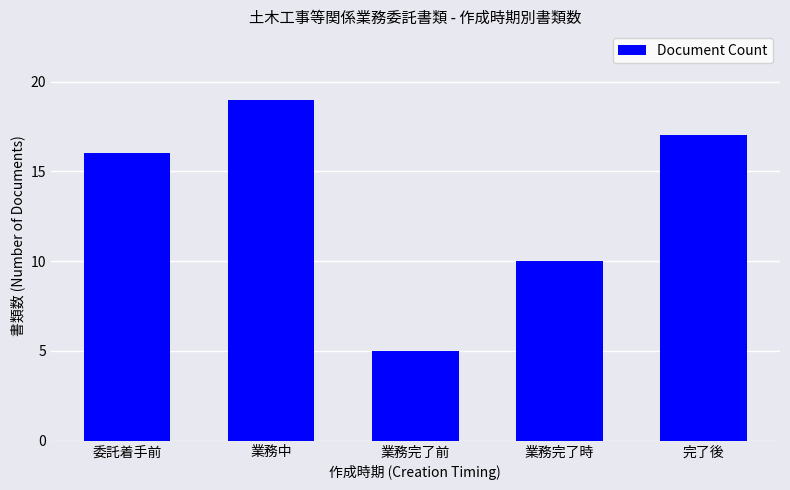

Count the number of data series in this chart.

1